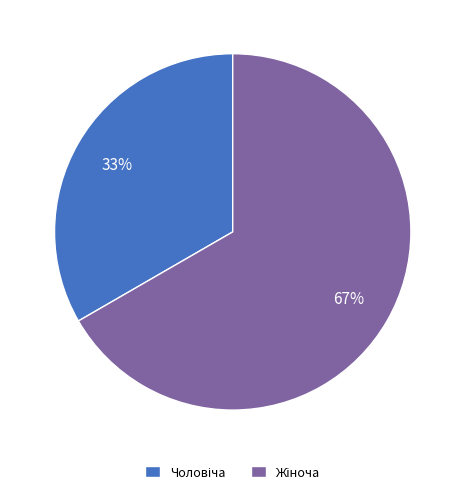

Is there a majority slice in this chart?

Yes